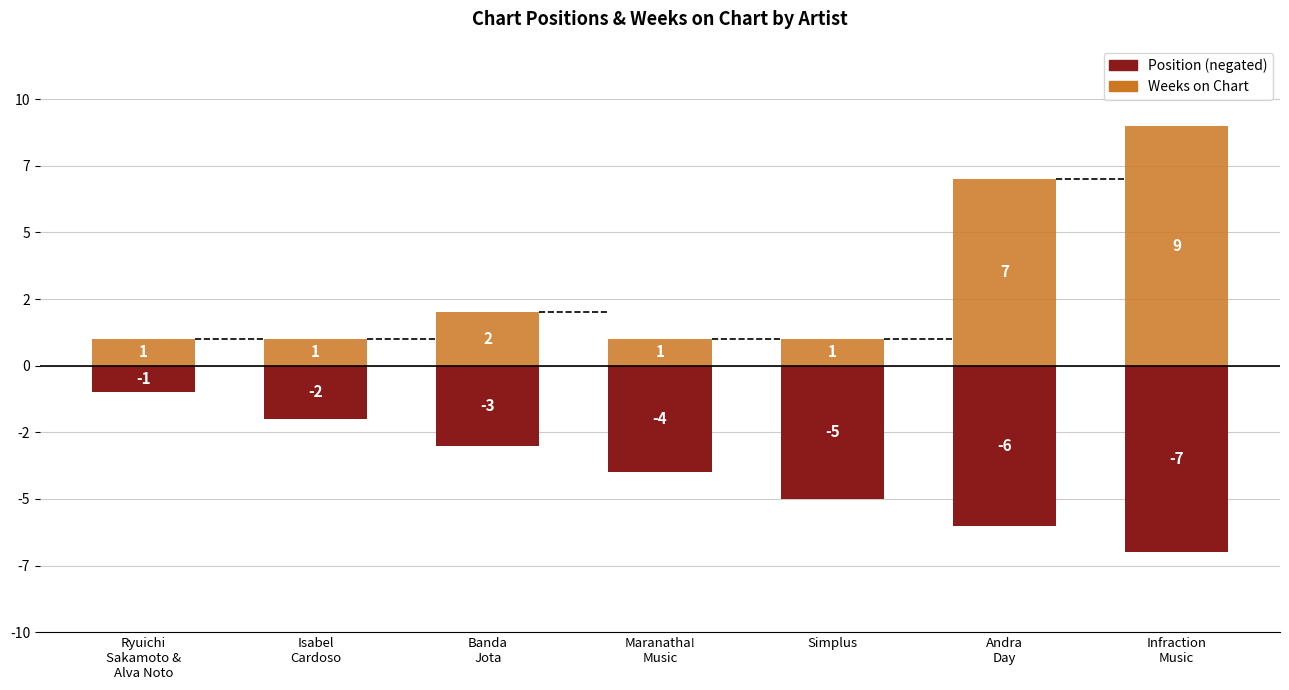

What is the value of the Position (negated) bar at the 6th from the left?

-6